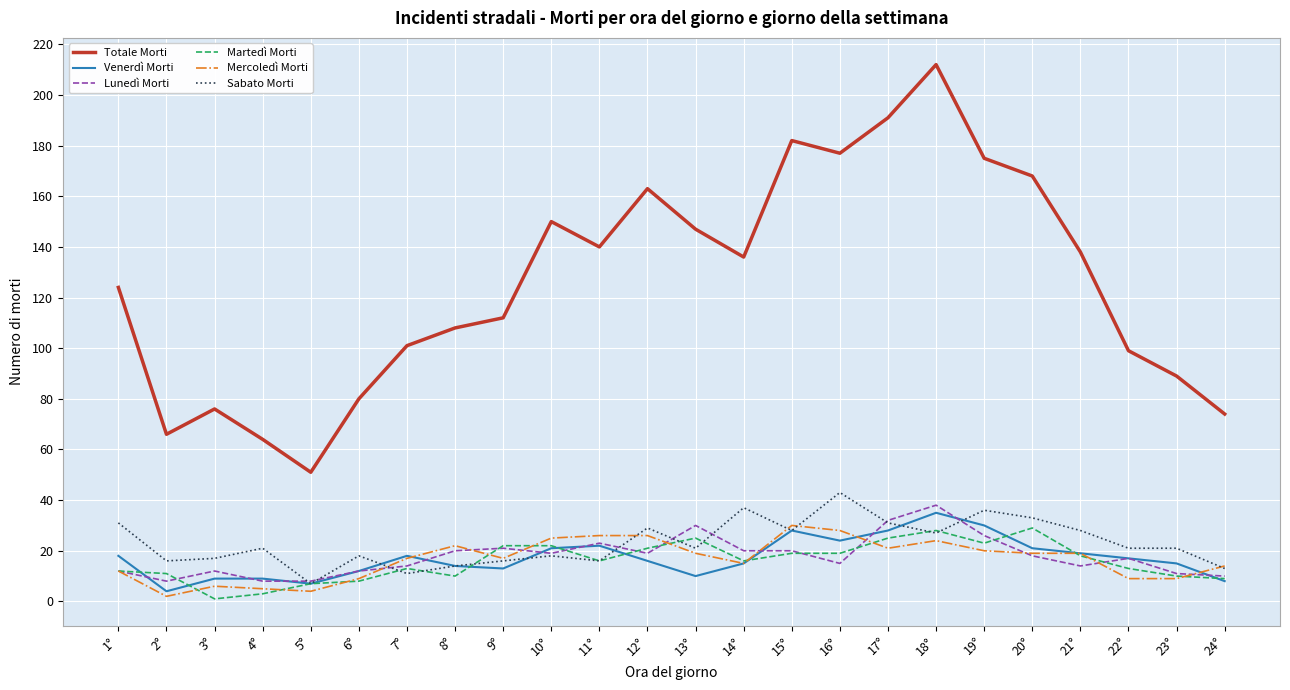

What position from the right is 13°?

12